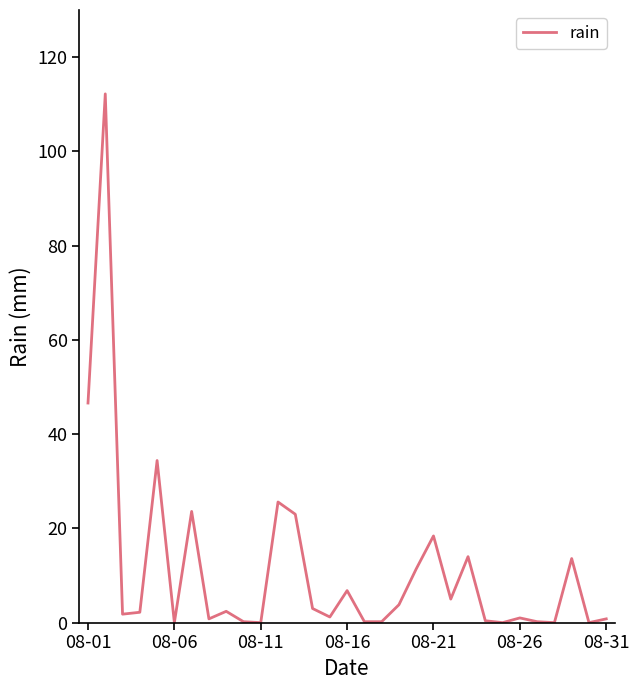

What is the maximum value shown in the chart?

112.2